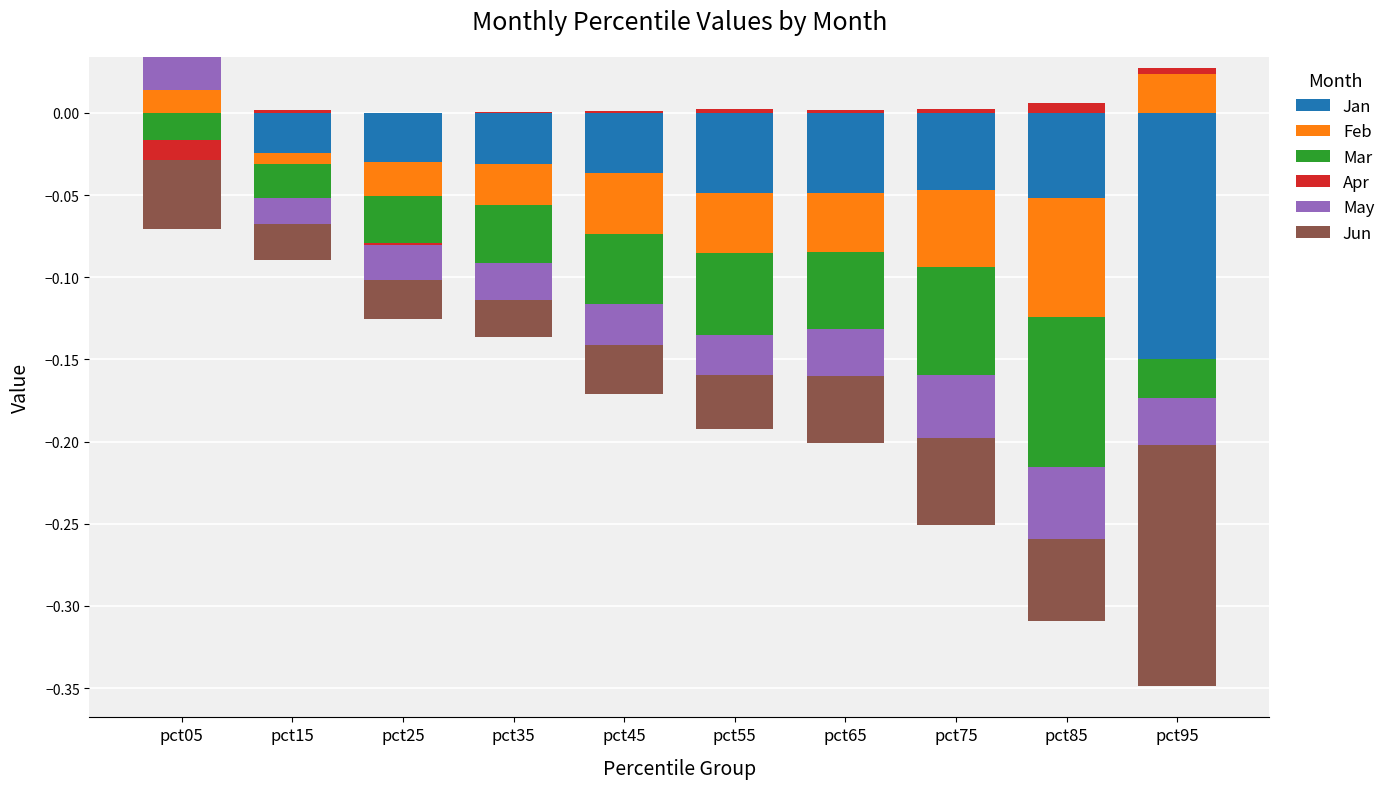

Which has a higher value, pct05 or pct35?

pct05